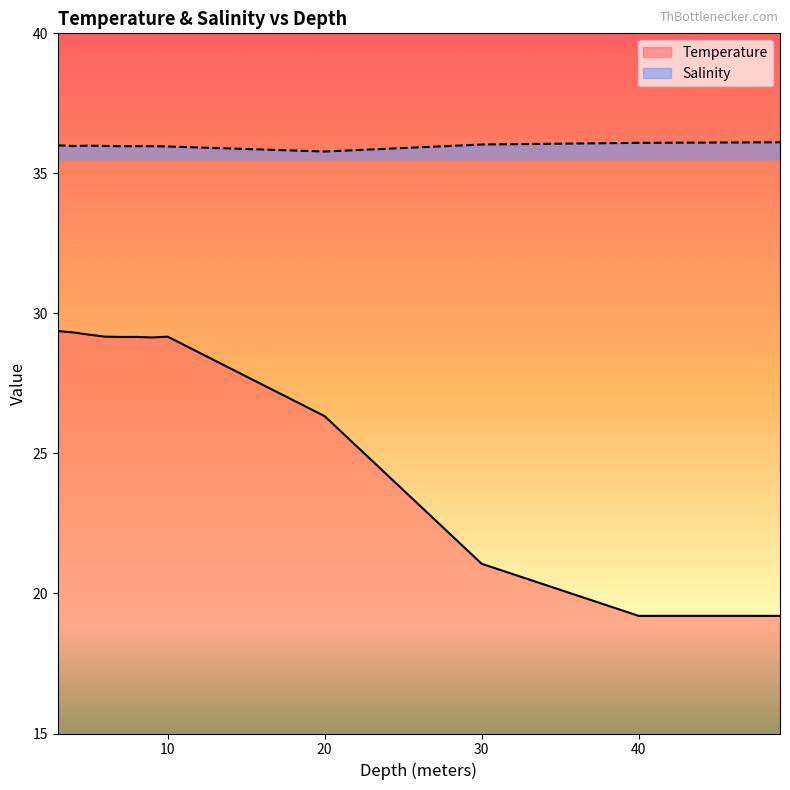

Count the number of categories in the chart.

12